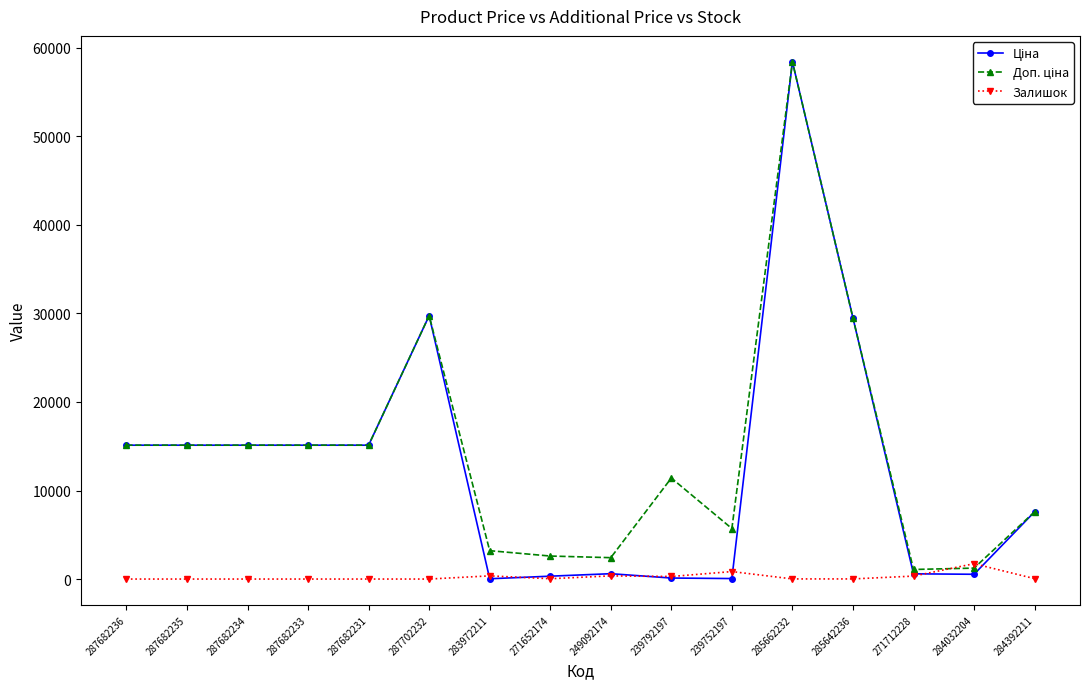

Is it true that Залишок equals 360.0 at 283972211?

True